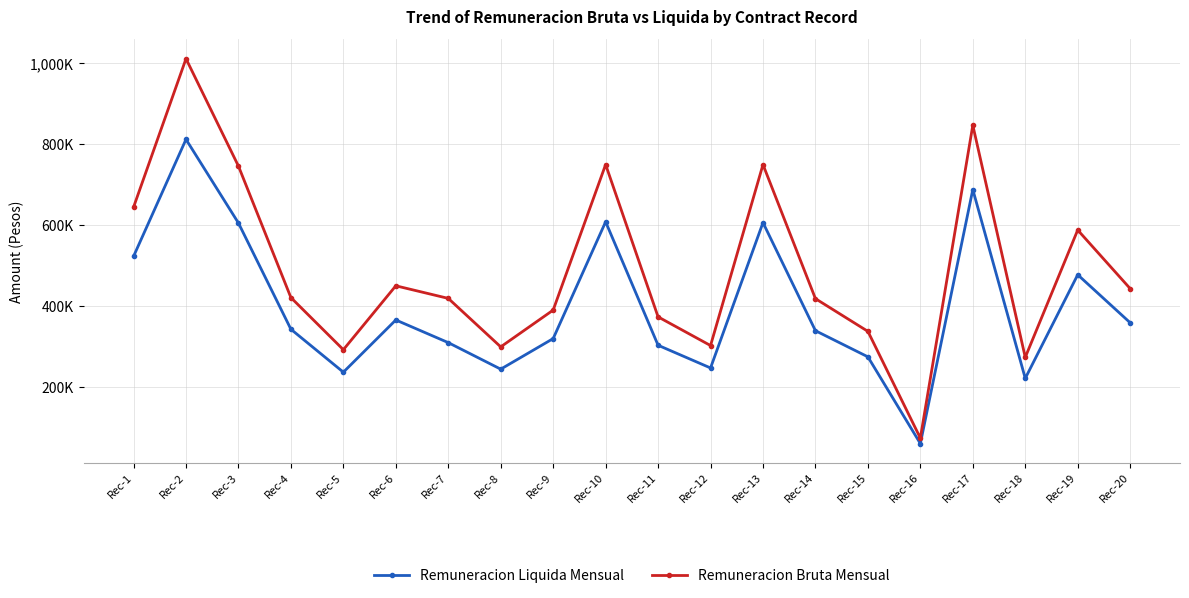

What is the value of the Remuneracion Liquida Mensual point at the 16th from the left?

59811